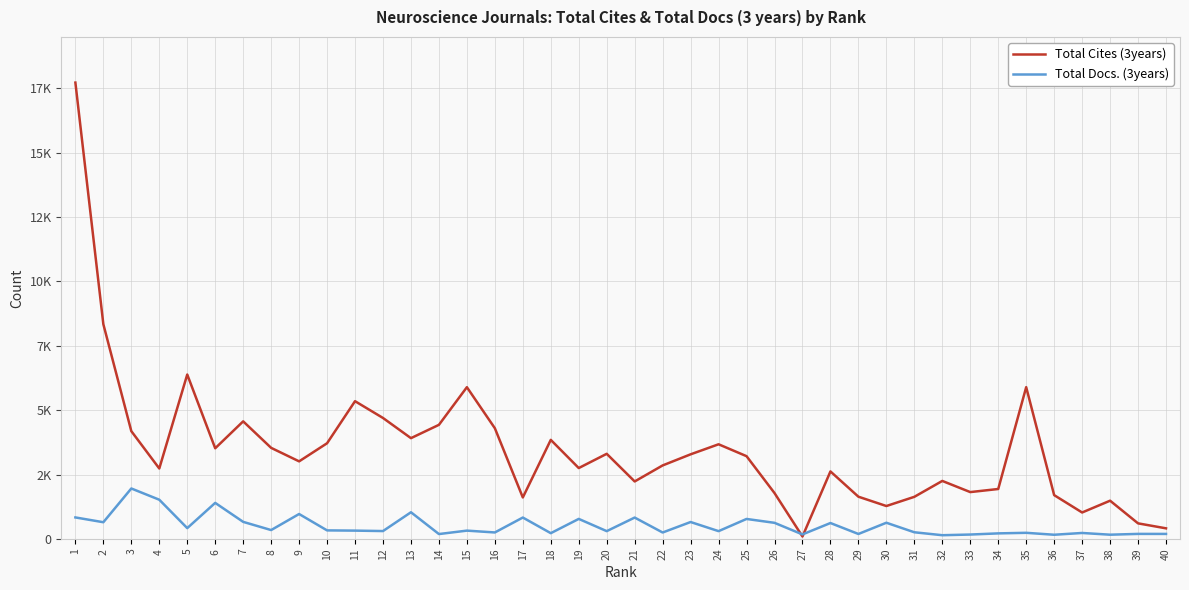

What is the average value of the Total Cites (3years) series?

3482